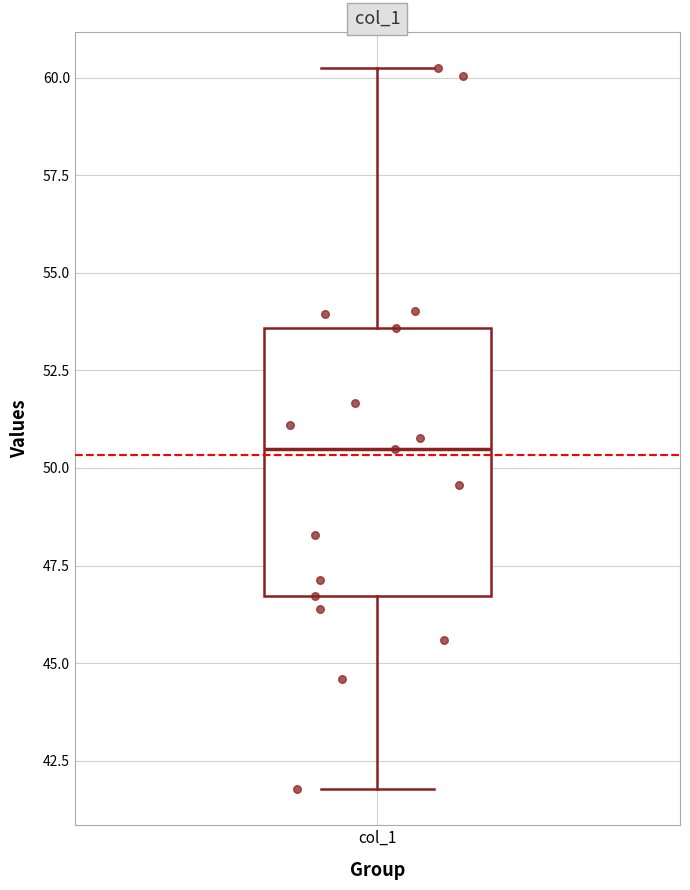

Where does the upper whisker of the box for col_1 end on the y-axis? The values are not printed on the chart, so give them approximately, as read against the axis.

60.0